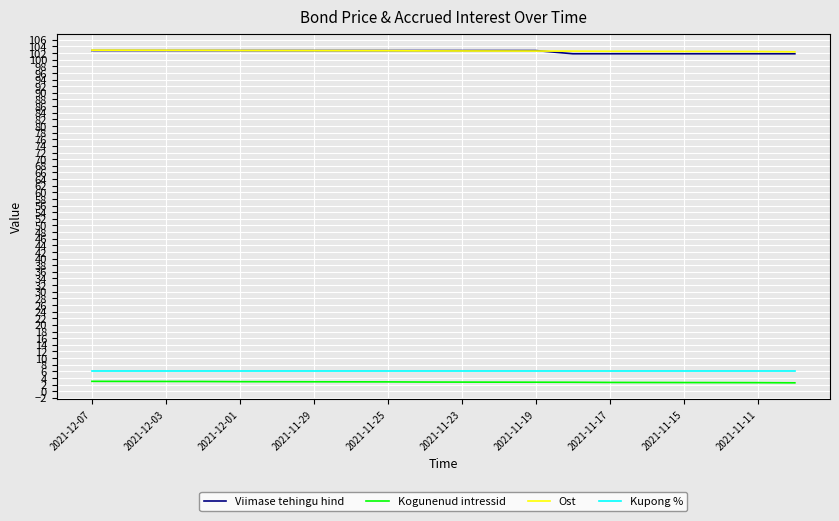

Which series has the largest range (max minus min)?

Viimase tehingu hind